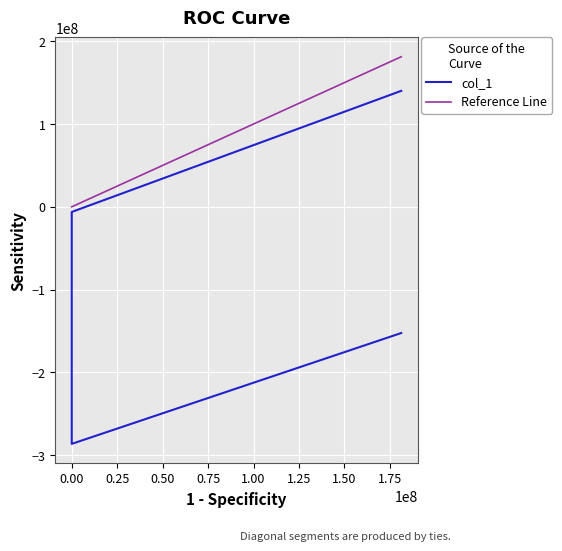

How many col_1 values are between -152422576 and 140035172?

3